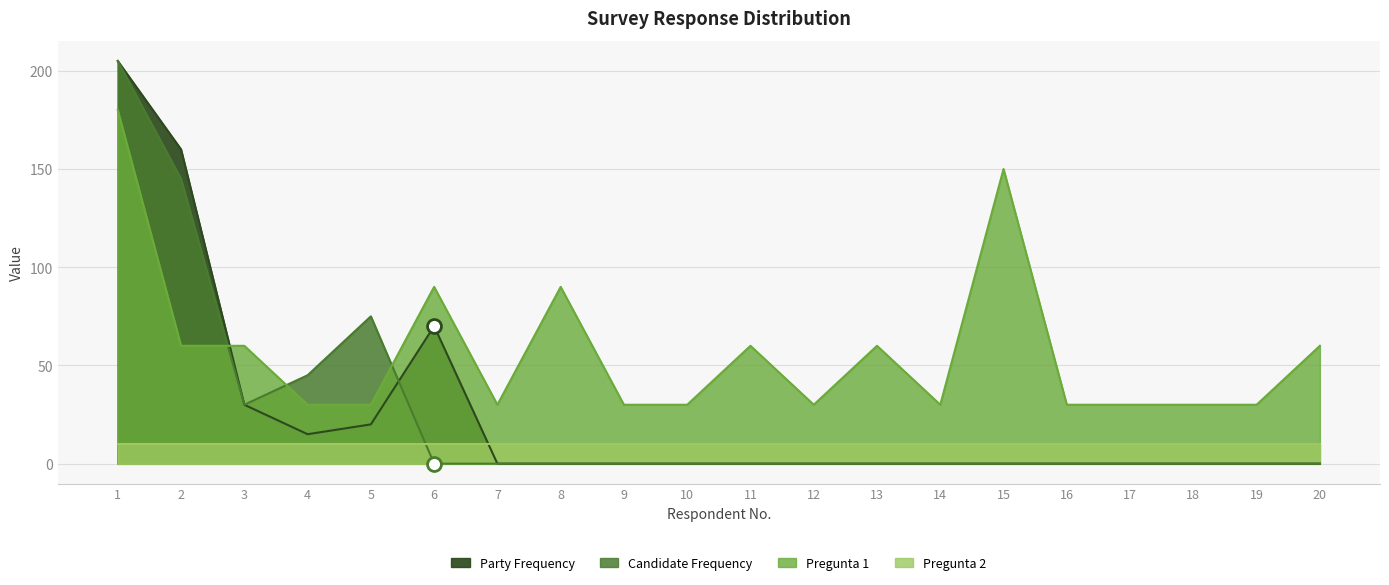

Is the value of Candidate Frequency at 10 greater than the value of Party Frequency at 10?

No